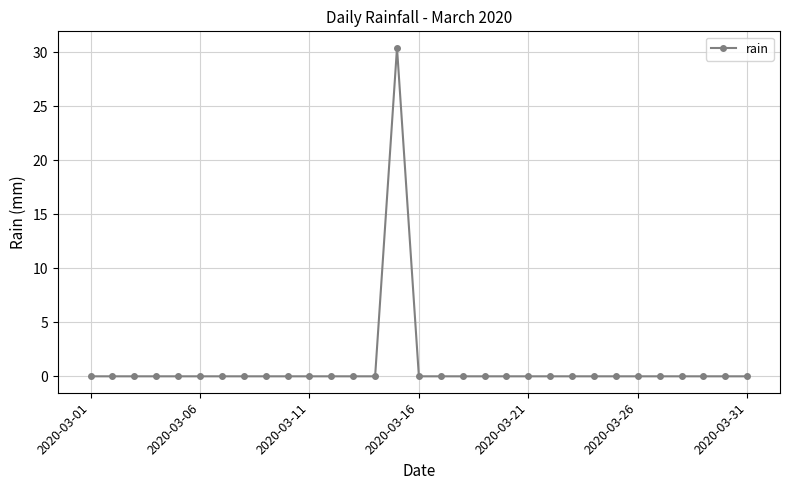

Count the number of data series in this chart.

1